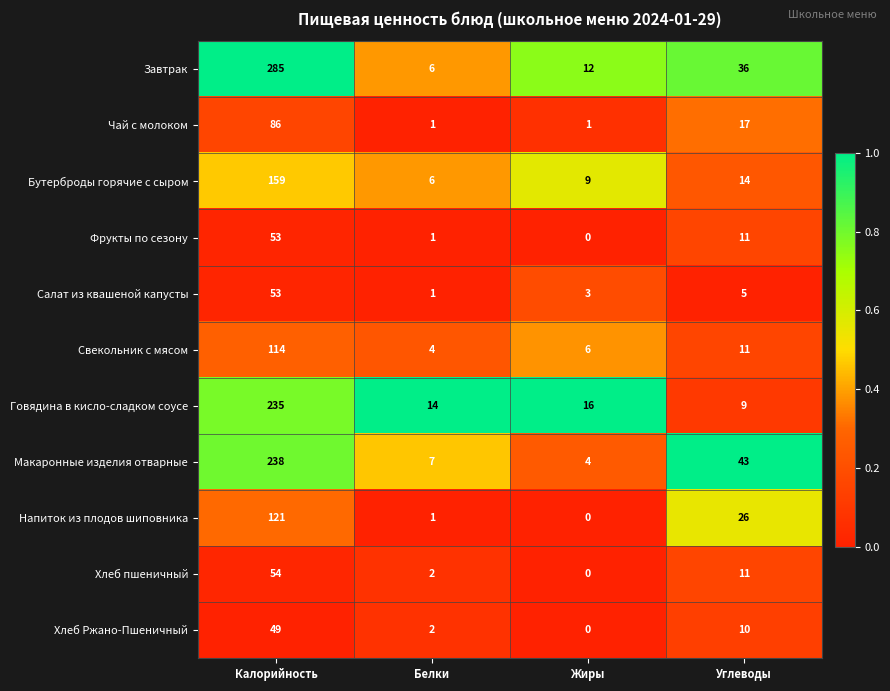

What is the spread (max minus min) of values at Белки?

13